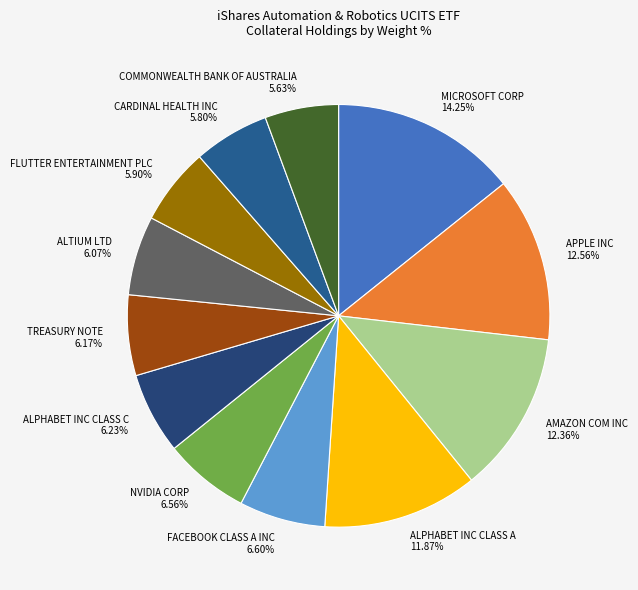

Does any single category account for the majority?

No